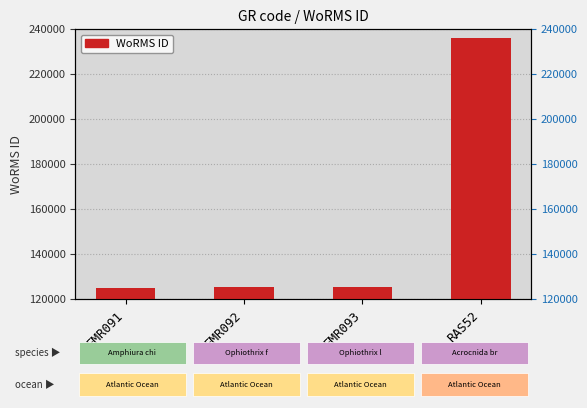

What is the value of the 4th bar from the left?

236130